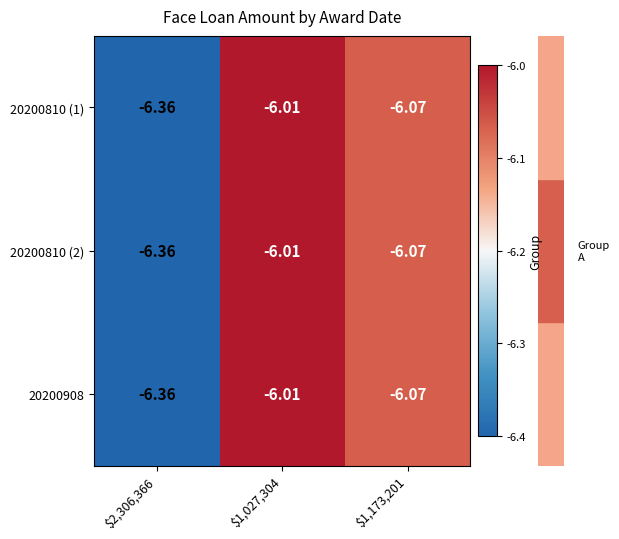

How many distinct data groups are displayed?

3